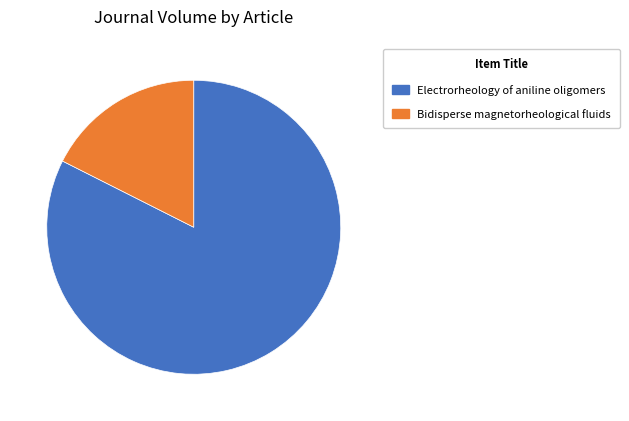

Rank the categories by value from lowest to highest.

Bidisperse magnetorheological fluids, Electrorheology of aniline oligomers